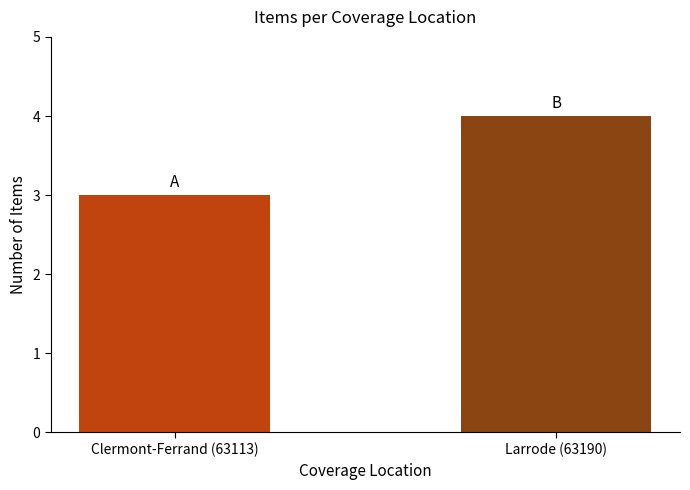

Does the chart contain stacked bars?

No